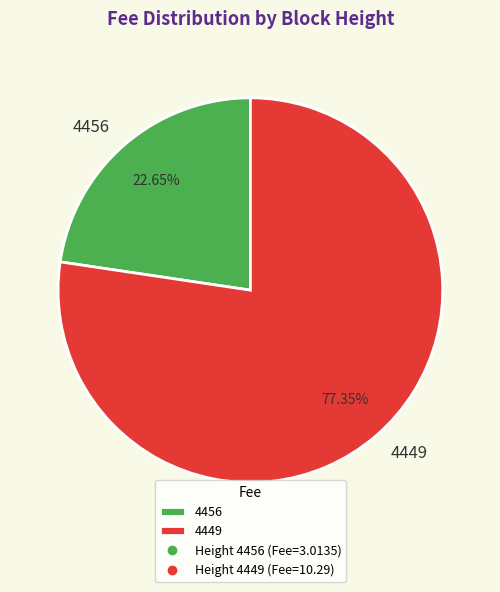

Do 4449 and 4456 together represent more than half of the pie?

Yes